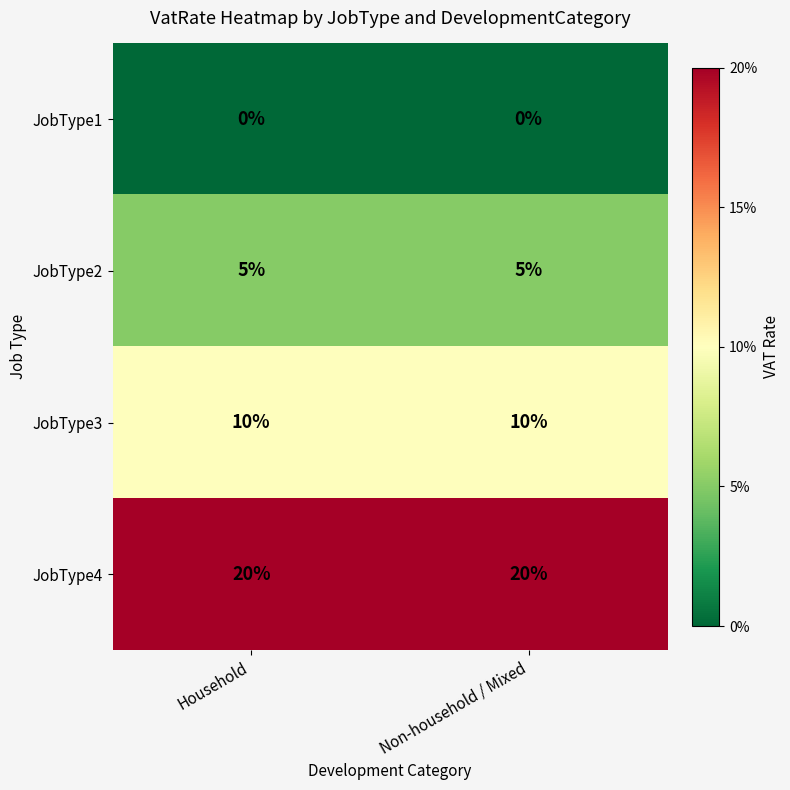

The JobType4 series shows 27 at Household. True or false?

False